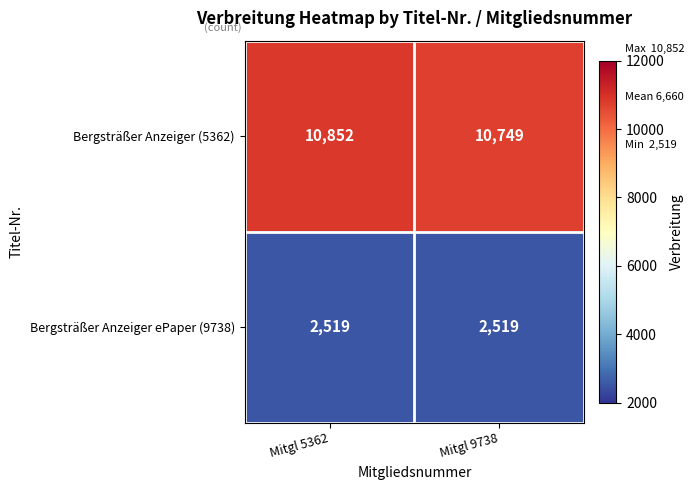

Is it true that Bergsträßer Anzeiger ePaper (9738) equals 2519 at Mitgl 9738?

True